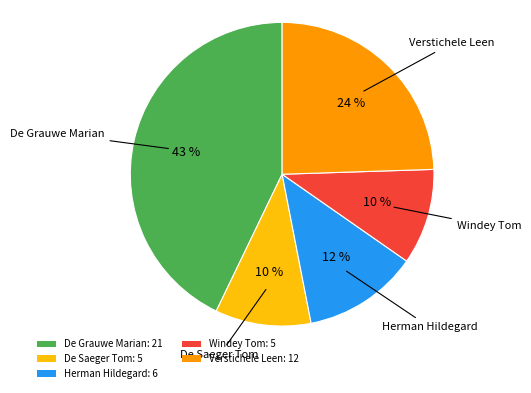

To the nearest percent, what percentage of the pie is De Saeger Tom?

10%